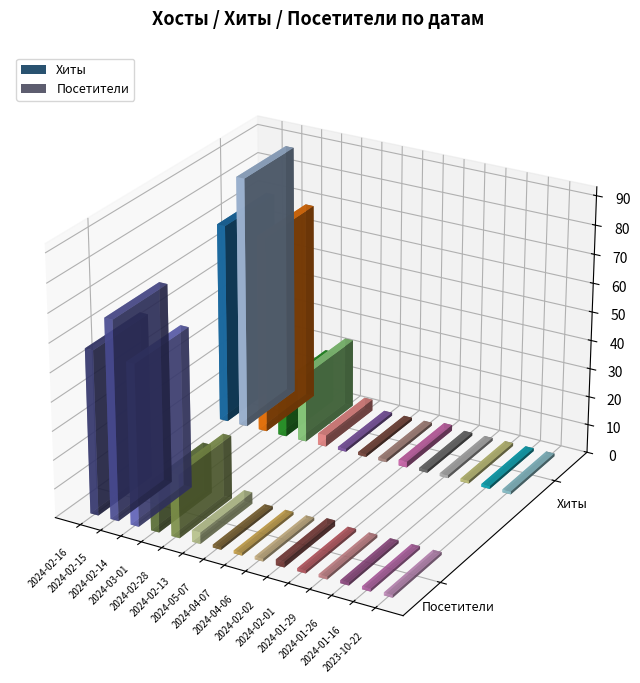

What is the sum of all Посетители values?

235